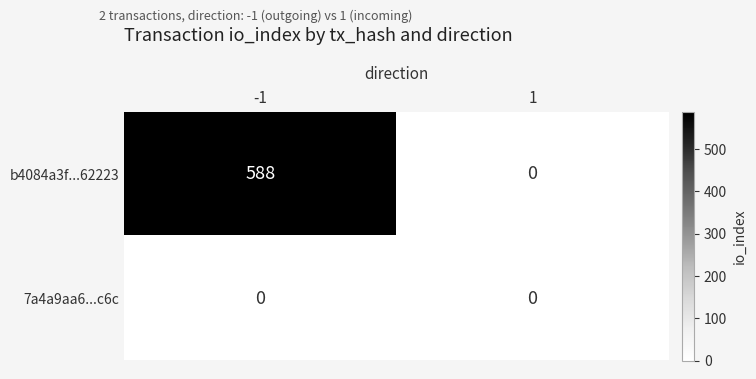

Reading left to right, what are all the values shown in this chart?

b4084a3f...62223: 588	0
7a4a9aa6...c6c: 0	0